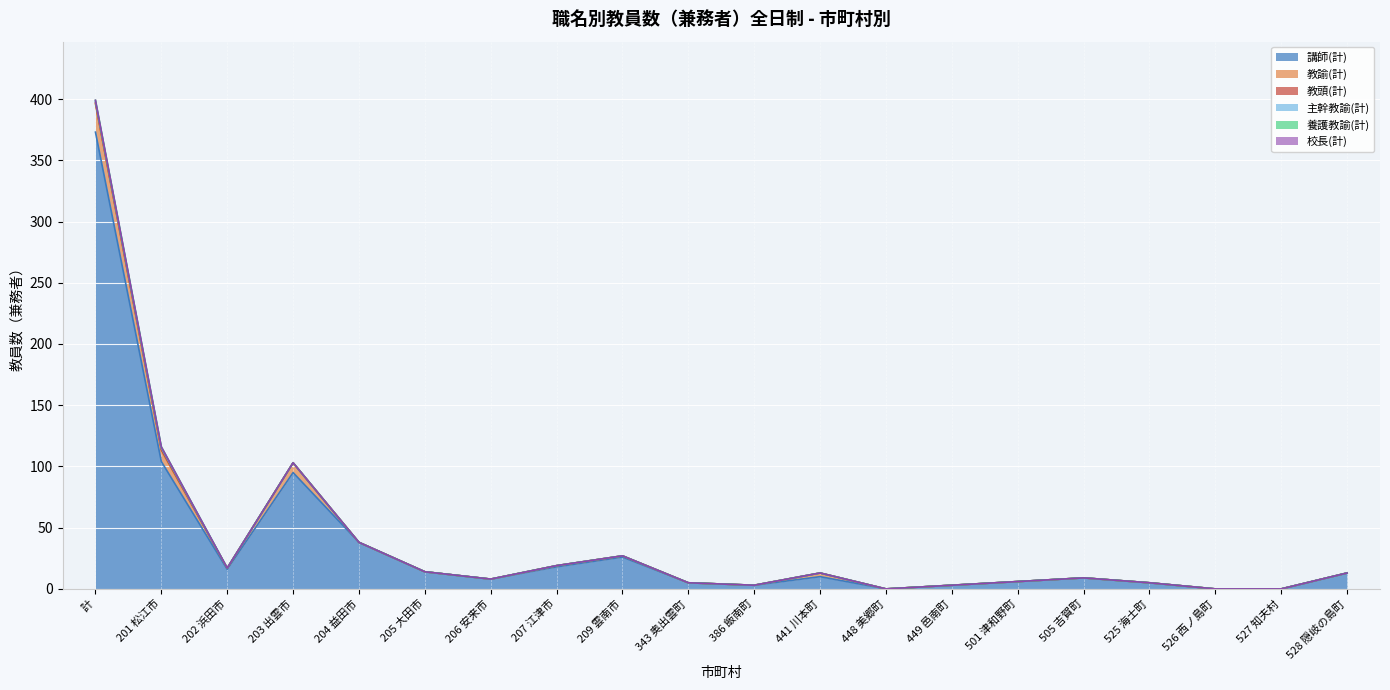

What position from the right is 205 大田市?

15